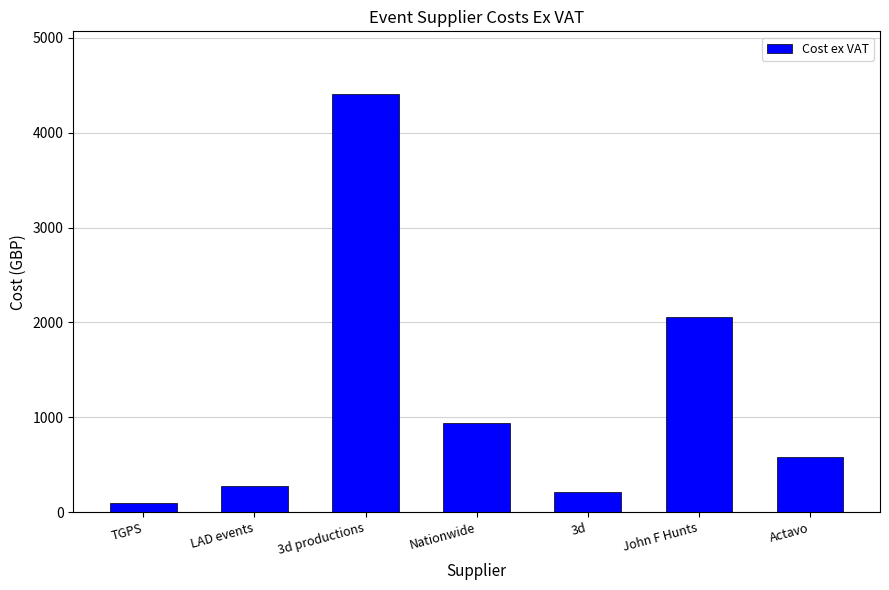

Count the number of categories in the chart.

7